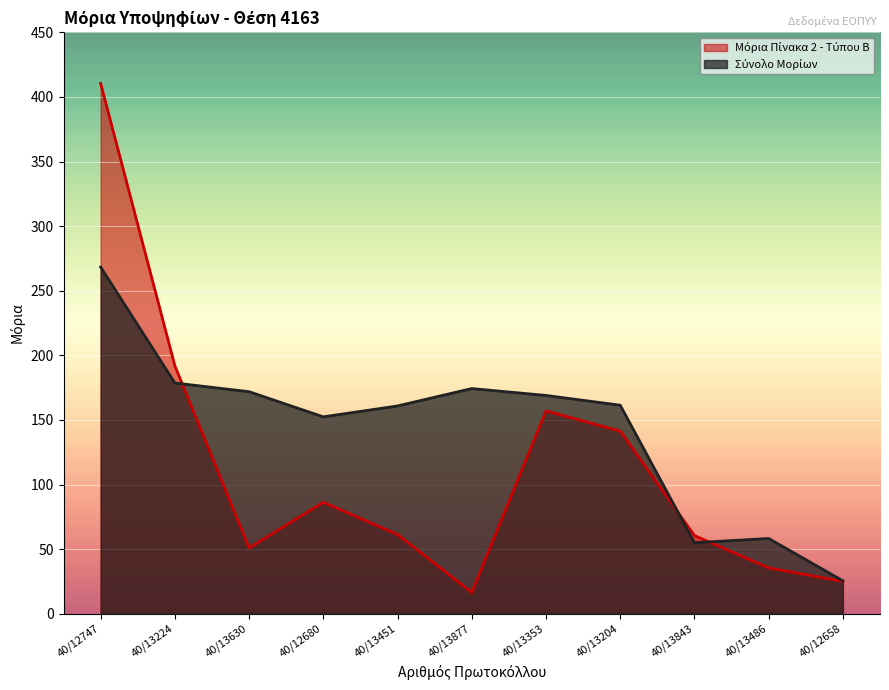

Reading left to right, transcribe all the data shown in this chart.

Μόρια Πίνακα 2 - Τύπου Β: 40/12747=410.5	40/13224=191.9	40/13630=51.0	40/12680=86.3	40/13451=61.3	40/13877=16.5	40/13353=157.0	40/13204=141.4	40/13843=60.5	40/13486=35.5	40/12658=25.0
Σύνολο Μορίων: 40/12747=268.3	40/13224=178.6	40/13630=171.9	40/12680=152.4	40/13451=160.8	40/13877=174.3	40/13353=168.9	40/13204=161.4	40/13843=55.0	40/13486=58.2	40/12658=25.5